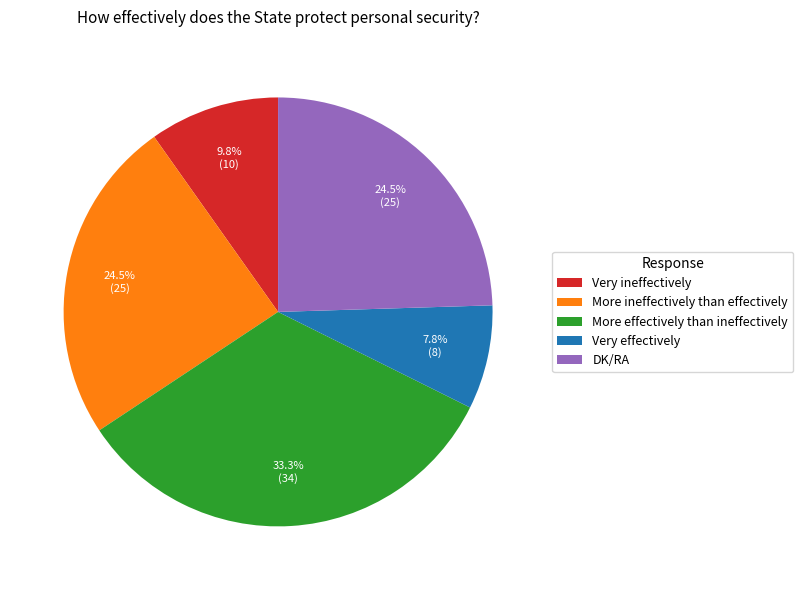

Which category has the biggest portion of the pie?

More effectively than ineffectively